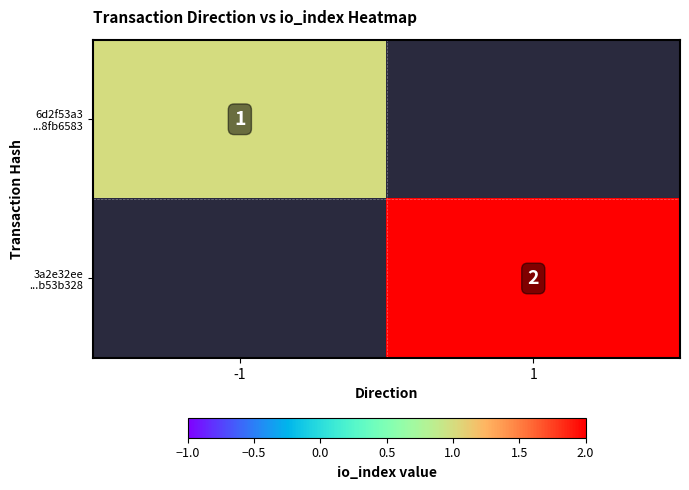

What is the approximate value of 3a2e32ee ...b53b328 at 1?

2.0